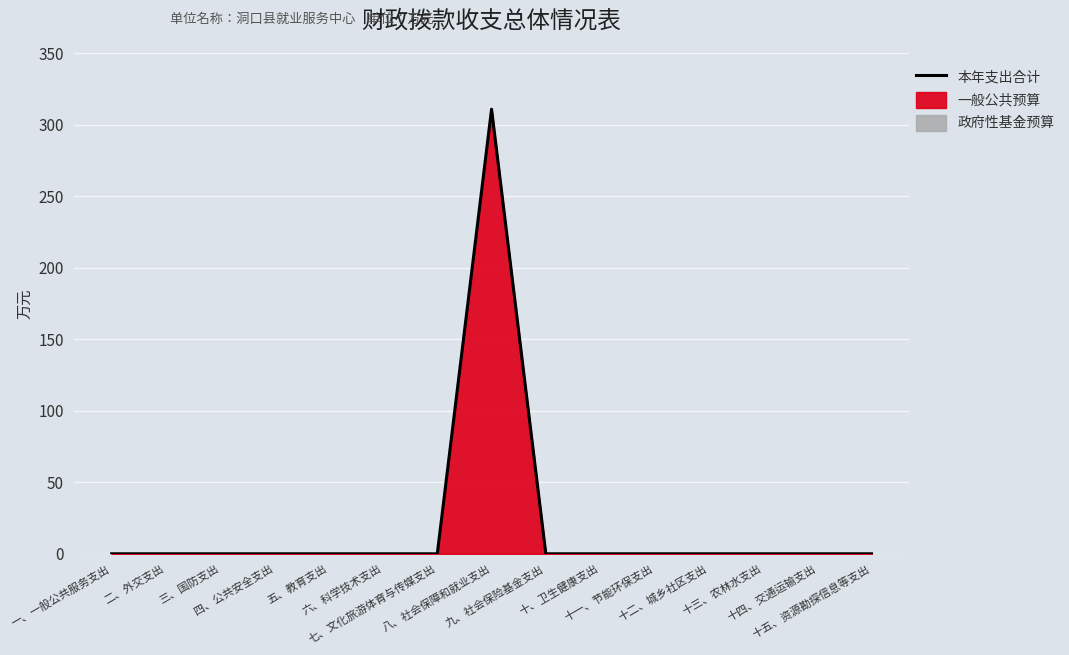

What is the sum of all values?

310.7